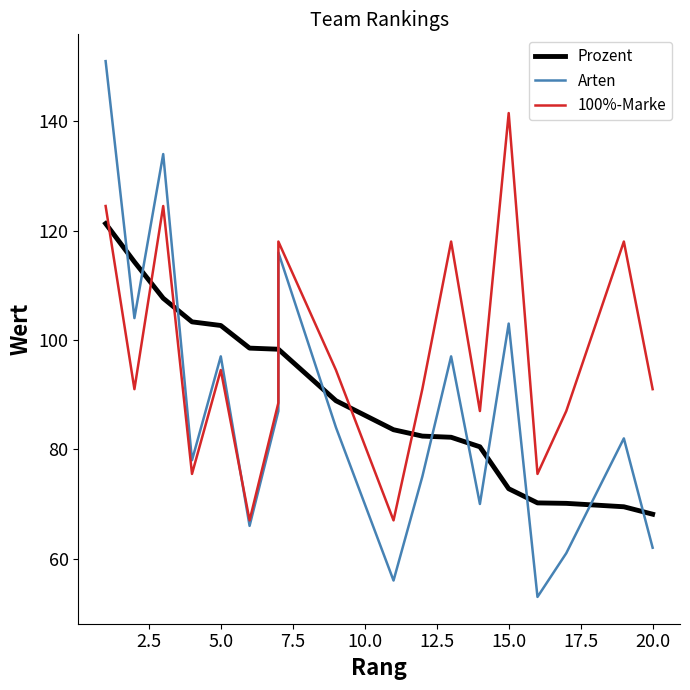

True or false: Arten and 100%-Marke intersect in this chart.

True